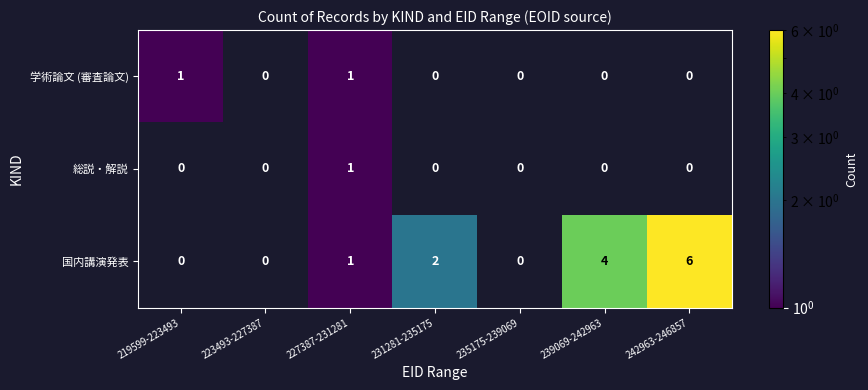

Which series has the widest spread of values?

国内講演発表